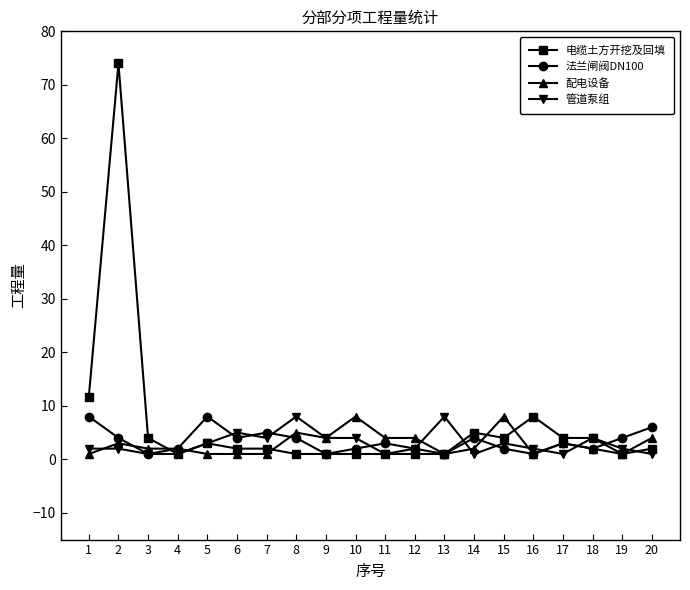

At which label does 电缆土方开挖及回填 first exceed 2?

1